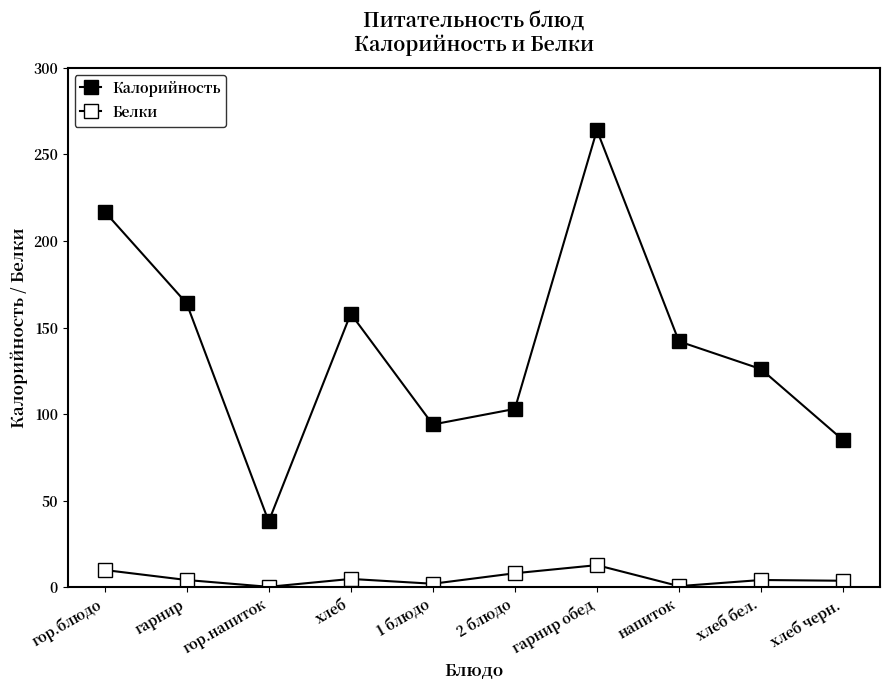

Does the chart have visible grid lines?

No